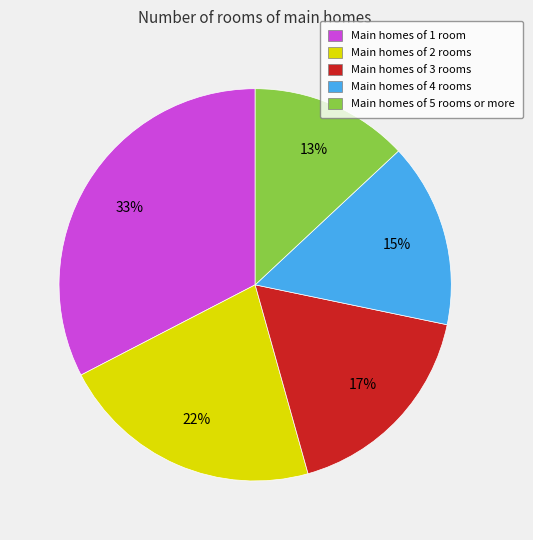

To the nearest percent, what is the difference between the largest and smallest slice percentages?

20%